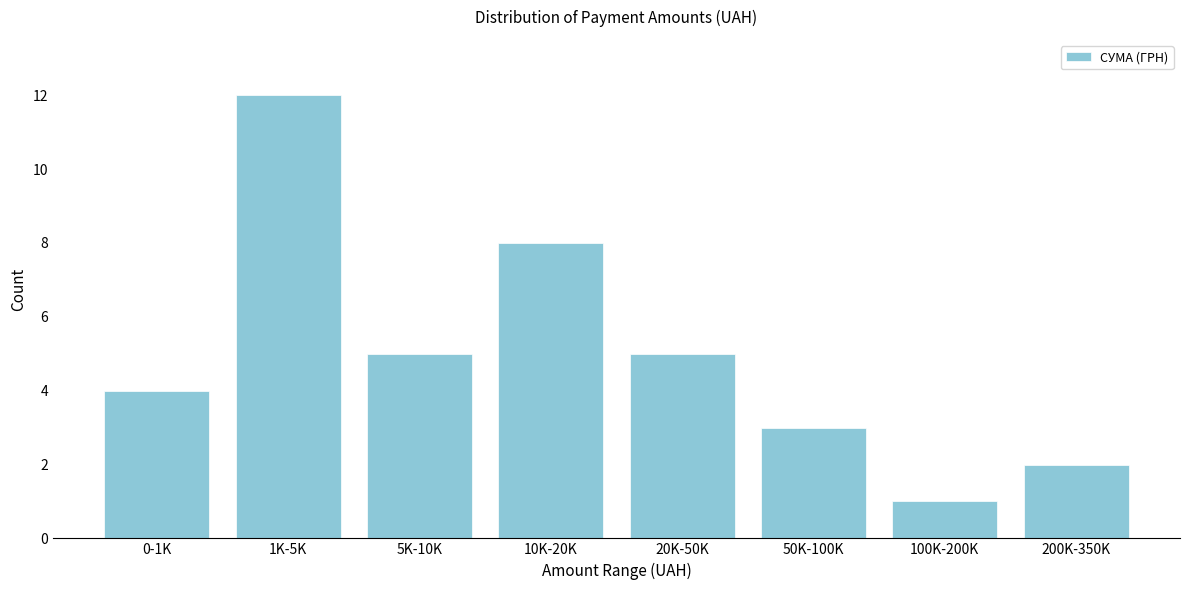

Reading left to right, what are all the values shown in this chart?

0-1K=4	1K-5K=12	5K-10K=5	10K-20K=8	20K-50K=5	50K-100K=3	100K-200K=1	200K-350K=2